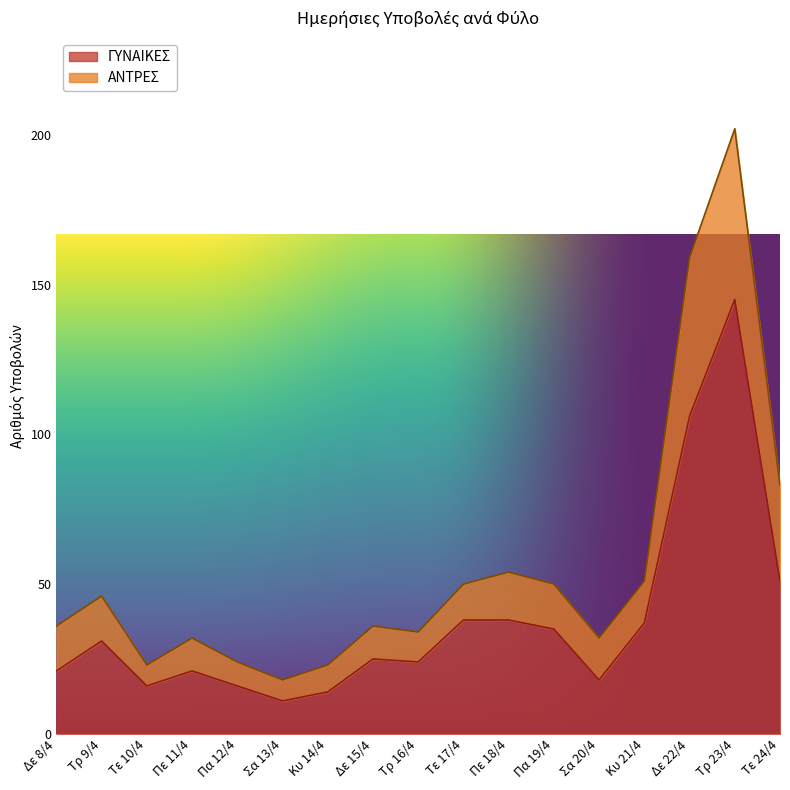

The value of ΑΝΤΡΕΣ at Τε 17/4 is 50. True or false?

True